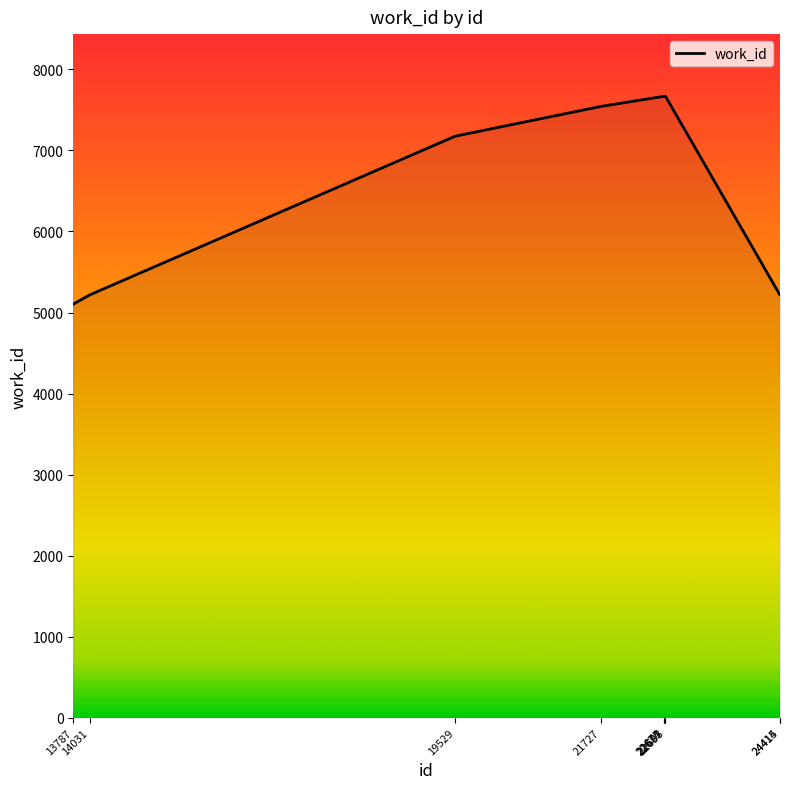

The chart shows a value of 1222 at 24415. True or false?

False